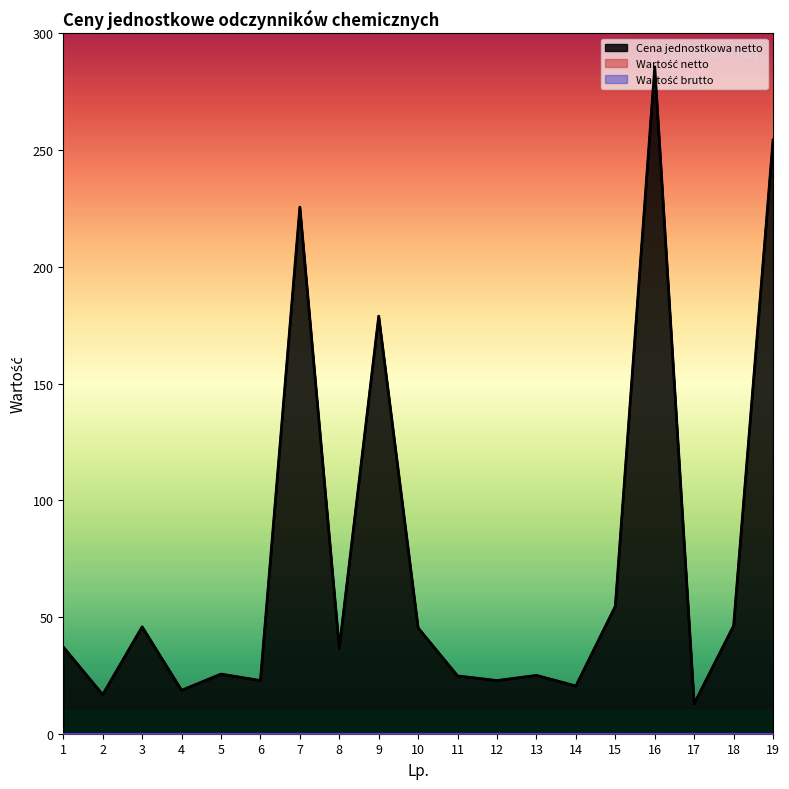

Is the value of Wartość brutto at 2 greater than the value of Cena jednostkowa netto at 11?

No